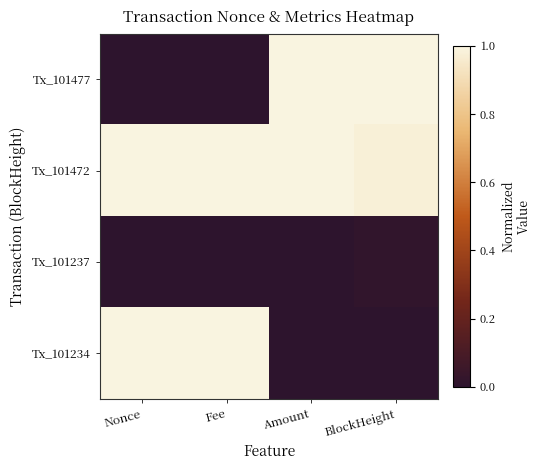

Reading left to right, extract all data points from this chart.

Tx_101477: Nonce=0.0	Fee=0.0	Amount=1.0	BlockHeight=1.0
Tx_101472: Nonce=1.0	Fee=1.0	Amount=1.0	BlockHeight=1.0
Tx_101237: Nonce=0.0	Fee=0.0	Amount=0.0	BlockHeight=0.0
Tx_101234: Nonce=1.0	Fee=1.0	Amount=0.0	BlockHeight=0.0